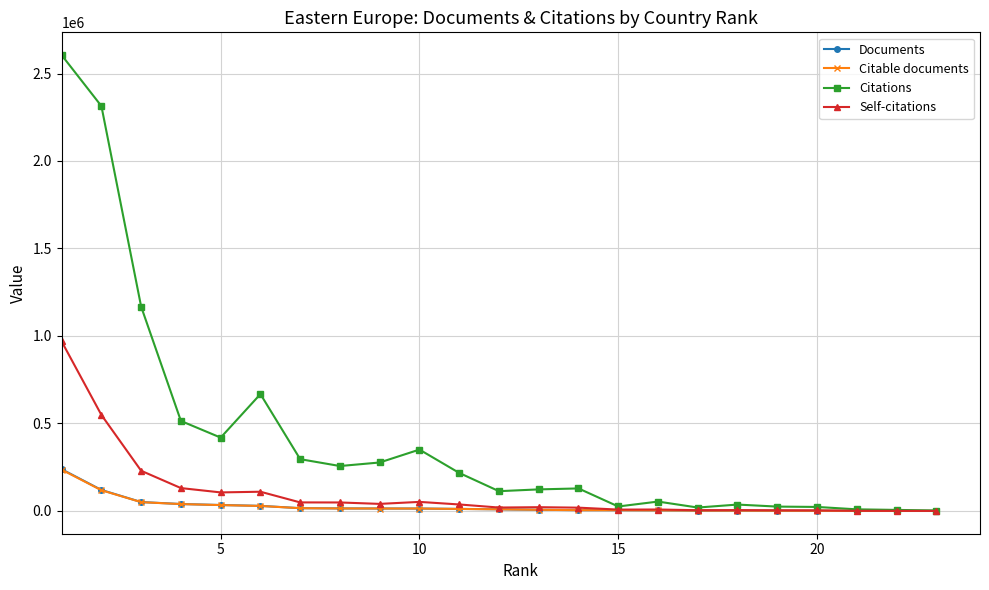

Which series has the largest range (max minus min)?

Citations